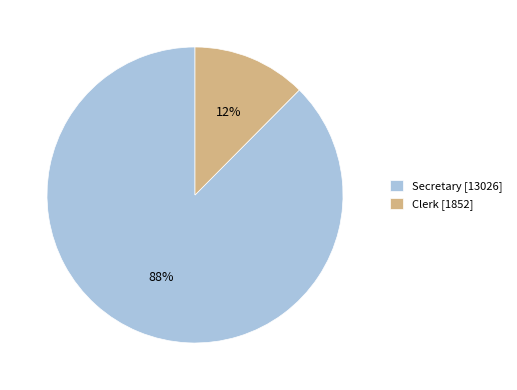

To the nearest percent, what is the combined percentage of Clerk and Secretary?

100%